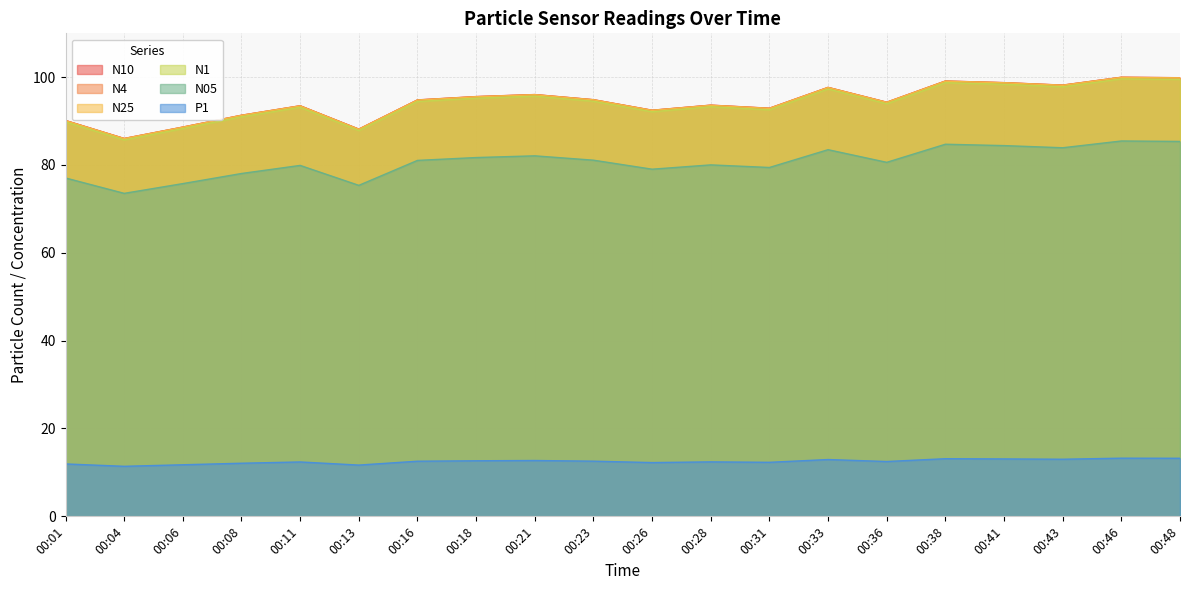

List the labels in order of N10 value, smallest first.

00:04, 00:13, 00:06, 00:01, 00:08, 00:26, 00:31, 00:11, 00:28, 00:36, 00:16, 00:23, 00:18, 00:21, 00:33, 00:43, 00:41, 00:38, 00:48, 00:46